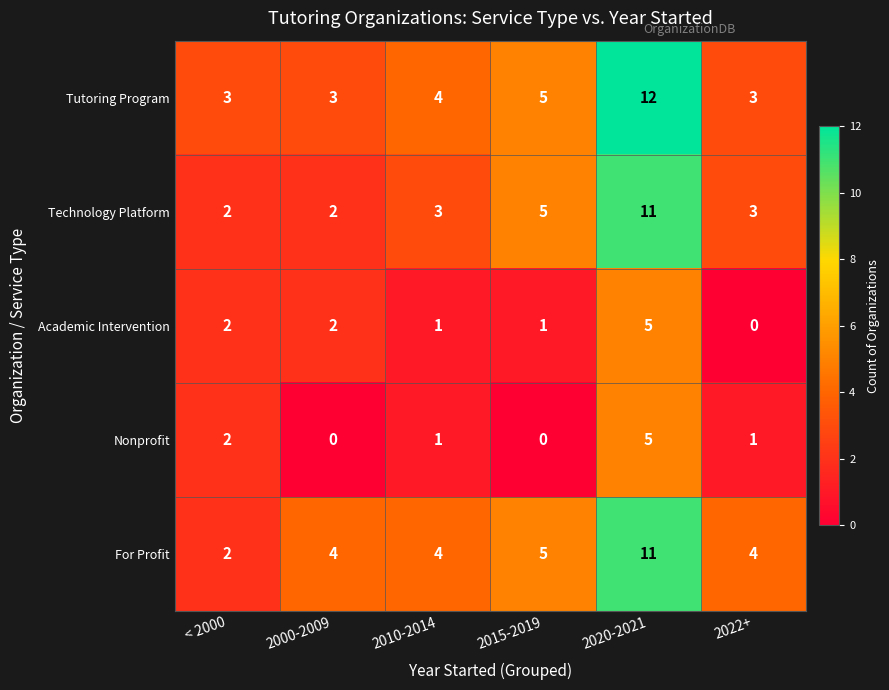

At which category is the sum across all series the highest?

2020-2021